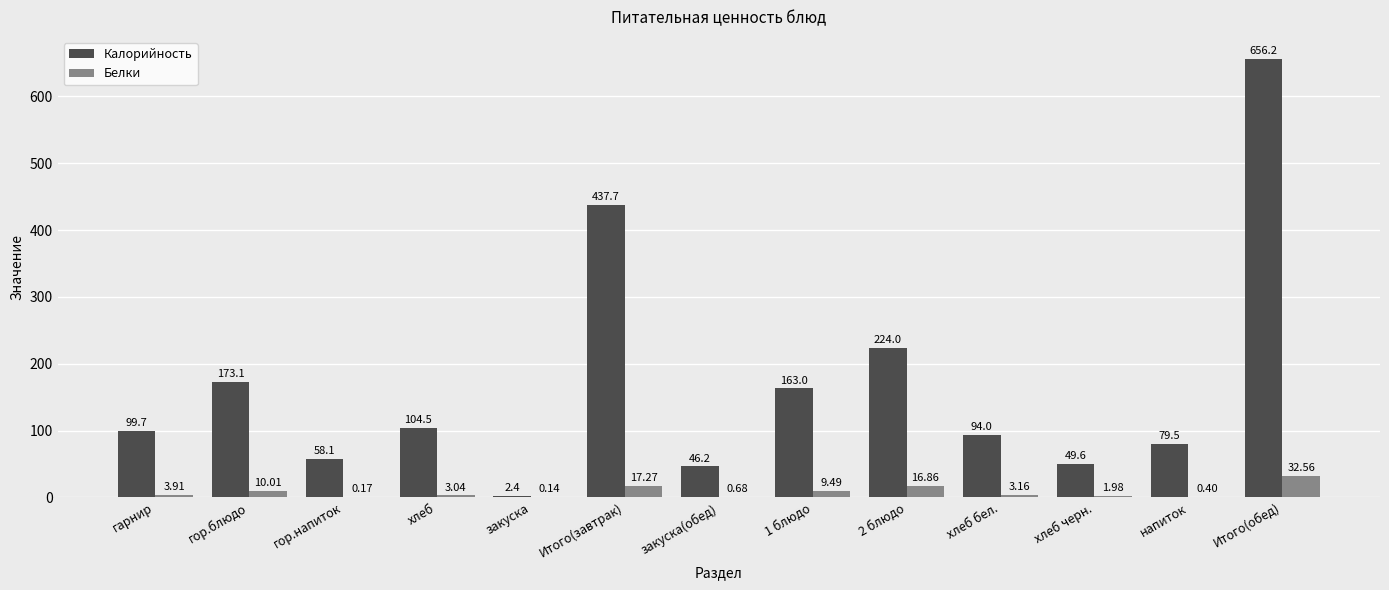

Which series has the largest total across all categories?

Калорийность